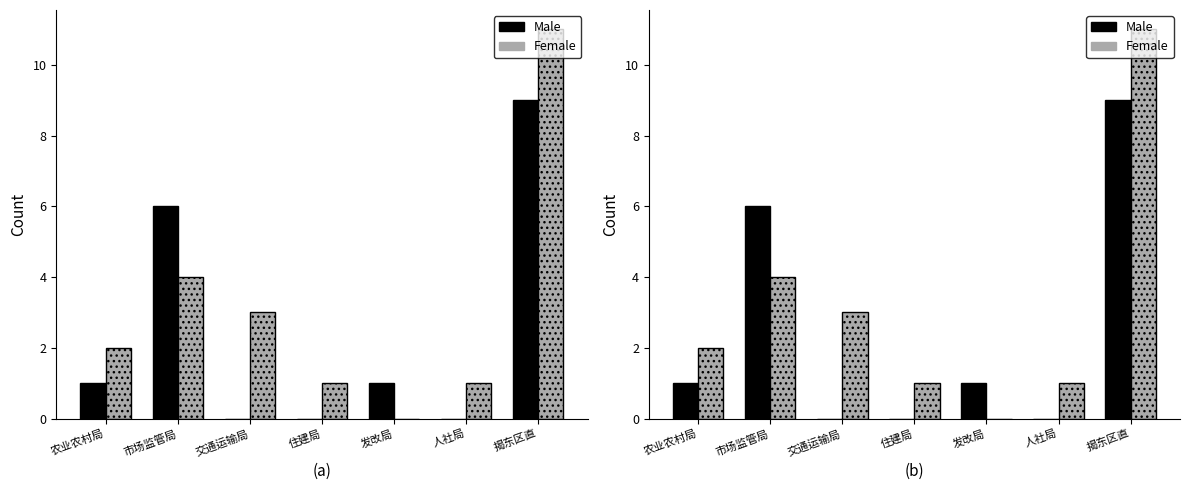

Which series has the widest spread of values?

Female